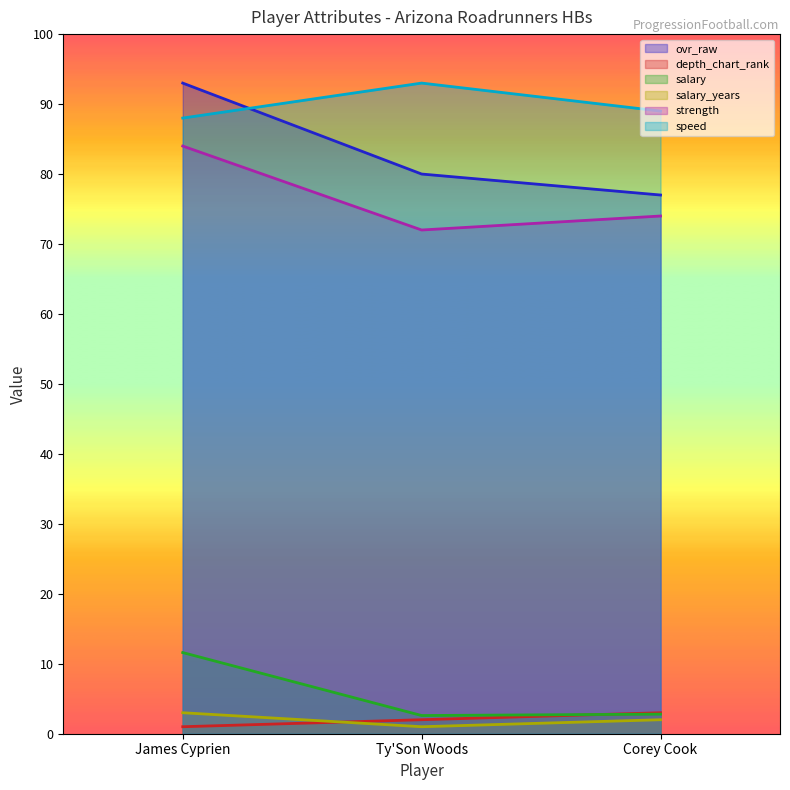

What is the difference between the second highest and minimum values in the speed series?

1.0